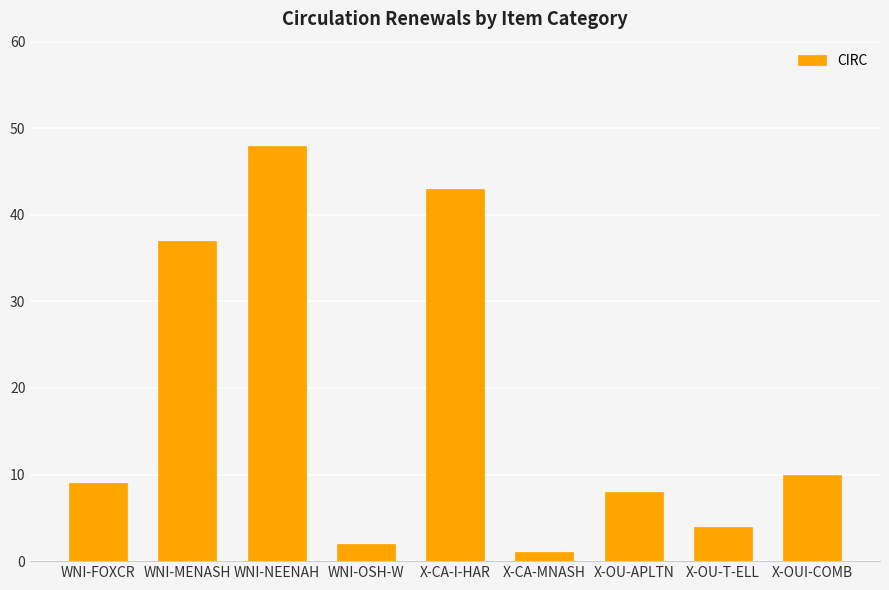

What is the smallest value displayed?

1